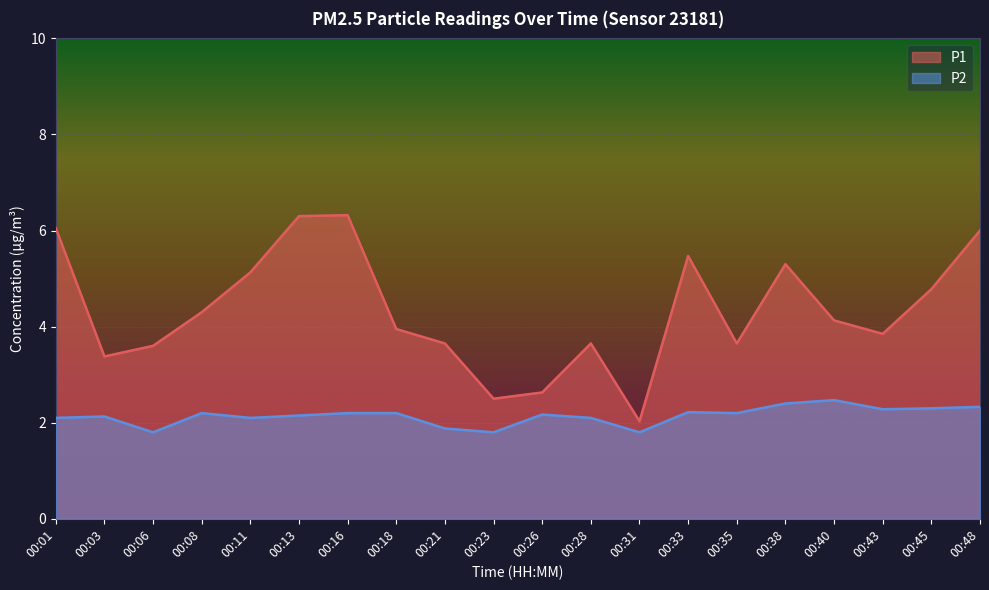

At which category does the chart reach its minimum across all series?

00:06